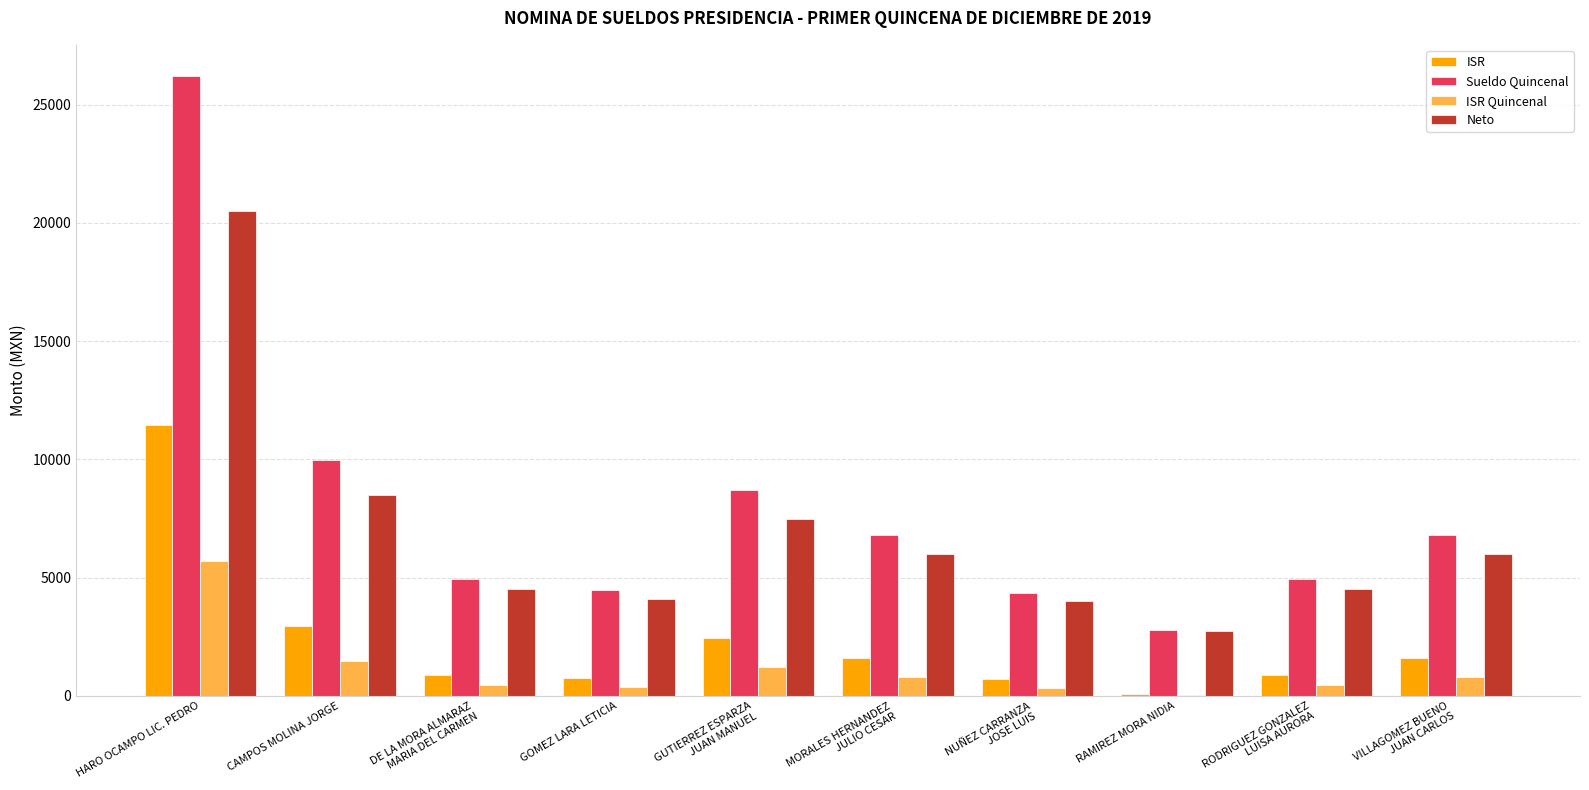

The Neto series shows 4266.1 at RAMIREZ MORA NIDIA. True or false?

False